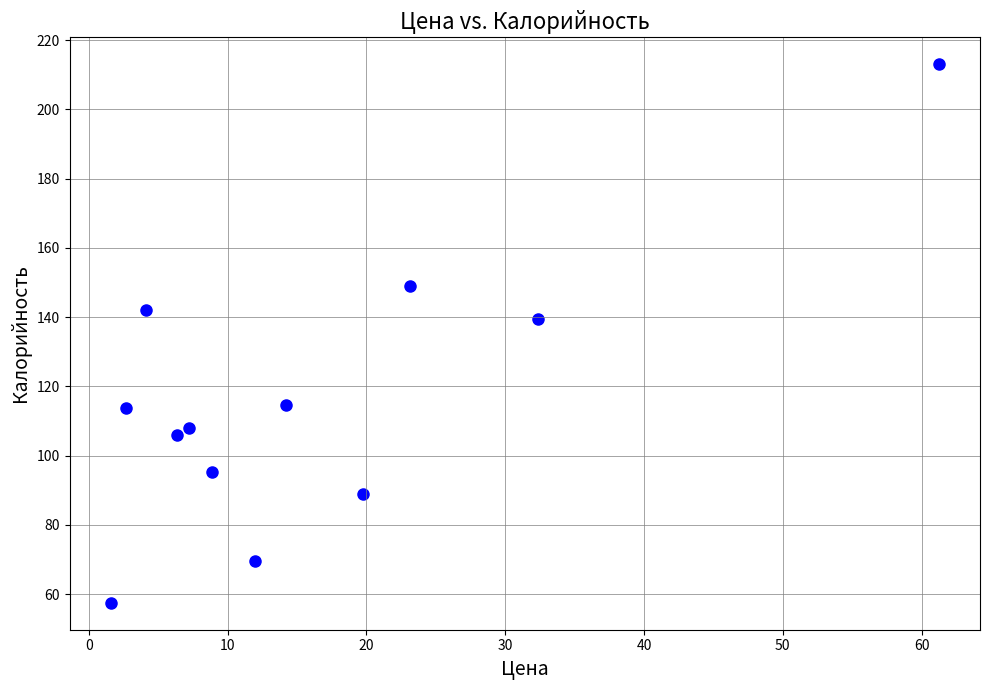

What Y value in the scatter plot is closest to 135?

139.5